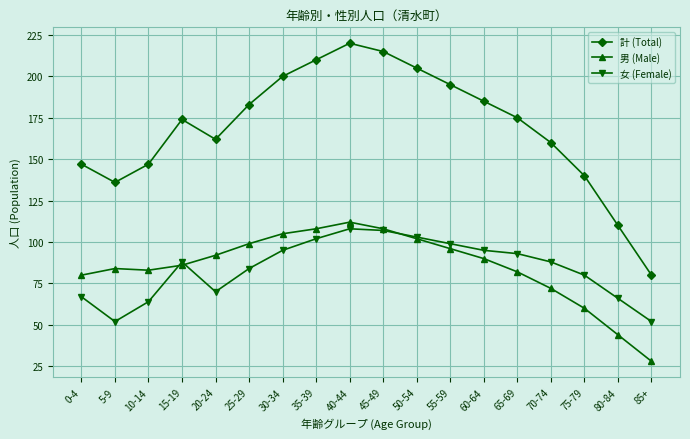

What is the difference between the 計 (Total) values at 45-49 and 65-69?

40